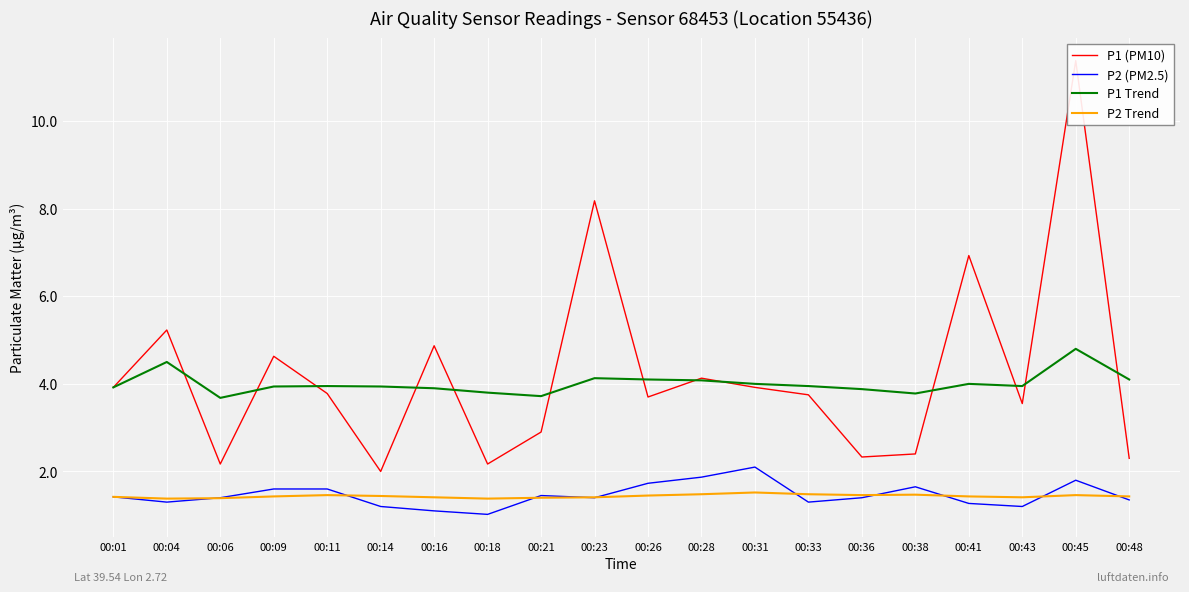

How many intersections are there between P1 (PM10) and P1 Trend?

13